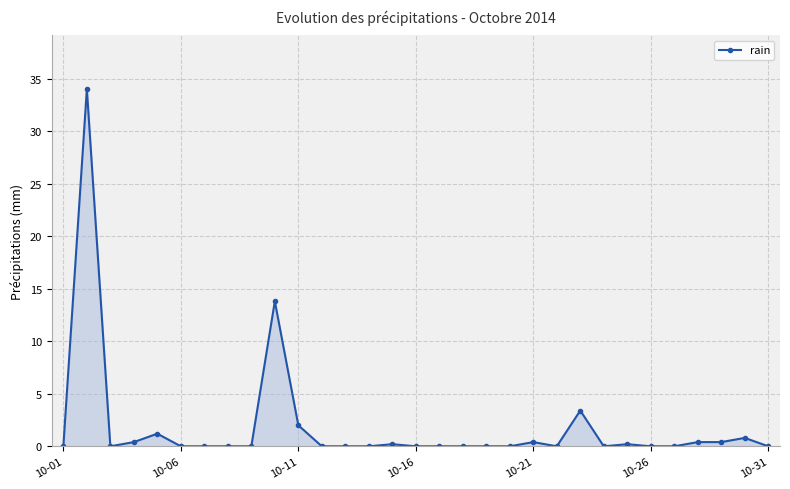

True or false: the data has more than 2 interior local peaks.

True